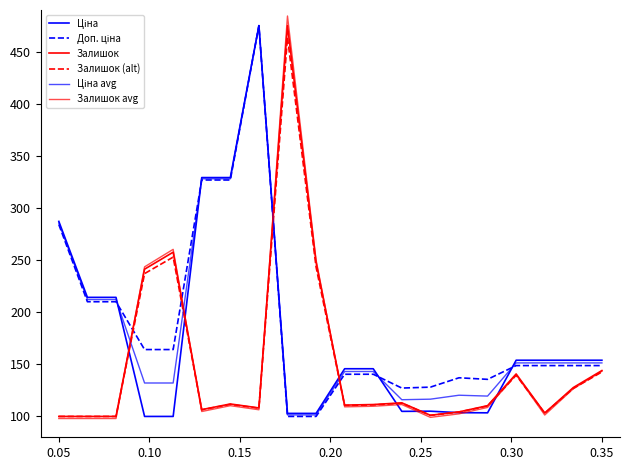

Which series has the largest range (max minus min)?

Залишок avg